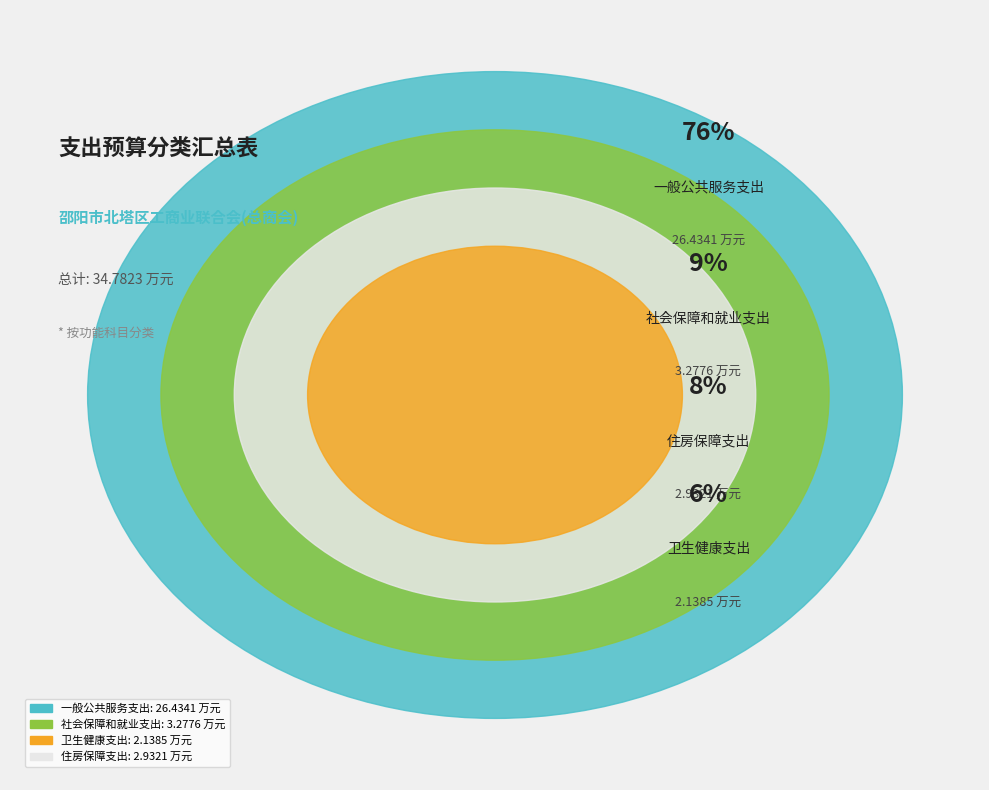

To the nearest percent, what percentage of the pie is 住房保障支出?

8%